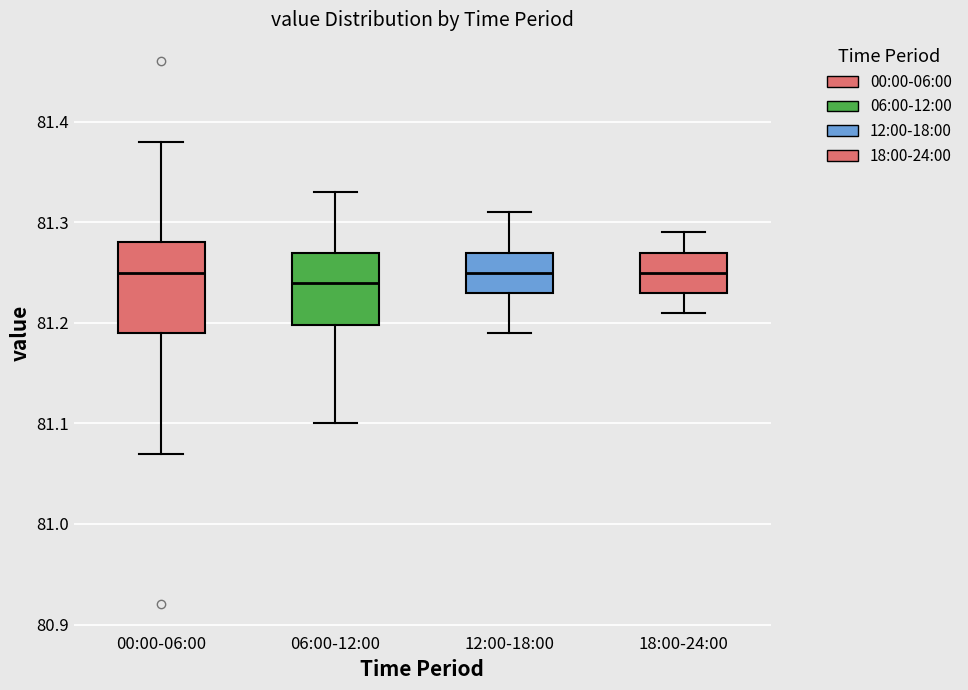

Reading left to right, transcribe this box plot: for each box, give where its median line is, the range the box spans, and where its two whiskers end, as read against the y-axis. The values are not printed on the chart, so give them approximately, as read against the axis.

00:00-06:00: median 81.25, box 81.19 to 81.28, whiskers 81.07 to 81.38
06:00-12:00: median 81.24, box 81.20 to 81.27, whiskers 81.10 to 81.33
12:00-18:00: median 81.25, box 81.23 to 81.27, whiskers 81.19 to 81.31
18:00-24:00: median 81.25, box 81.23 to 81.27, whiskers 81.21 to 81.29